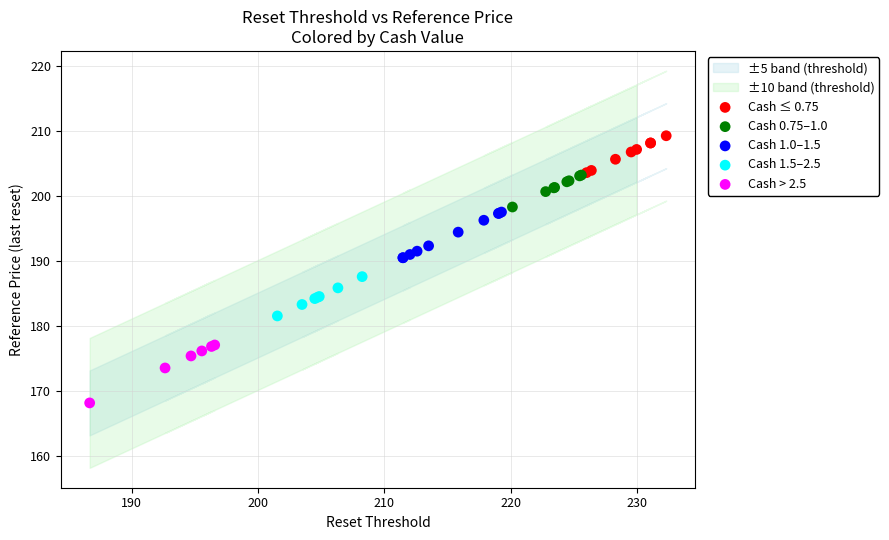

Which series has the widest spread of Y values?

Cash > 2.5